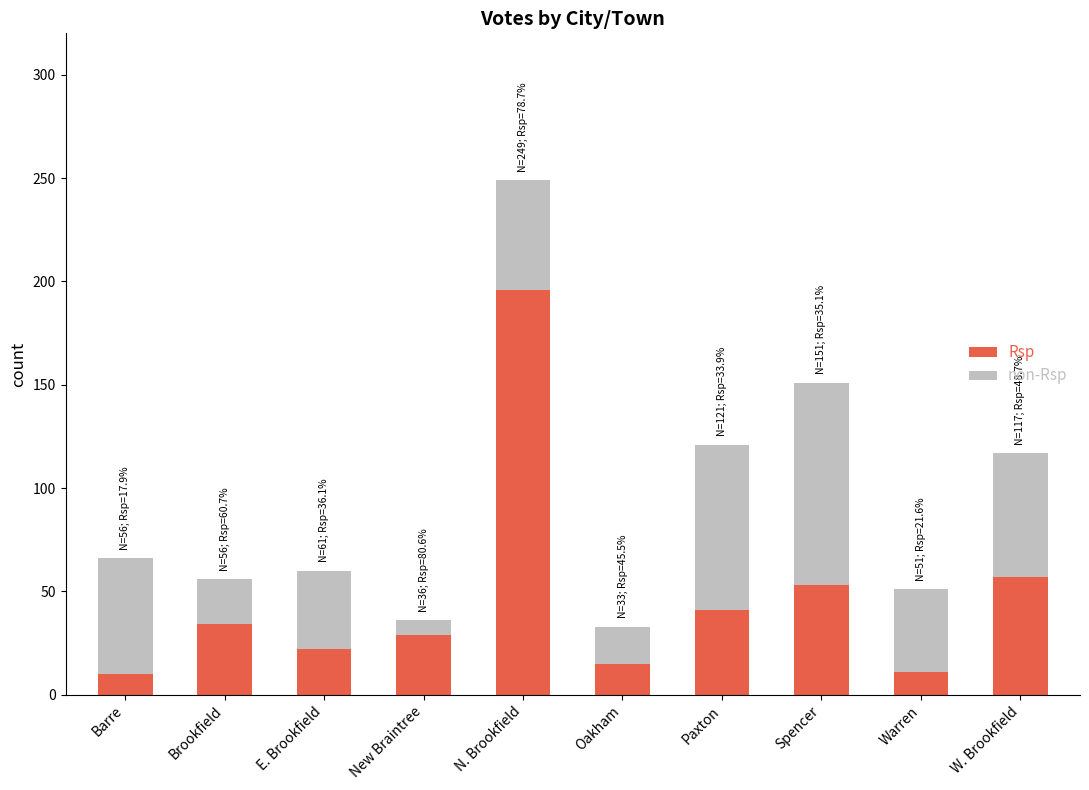

At which category is the sum across all series the highest?

N. Brookfield